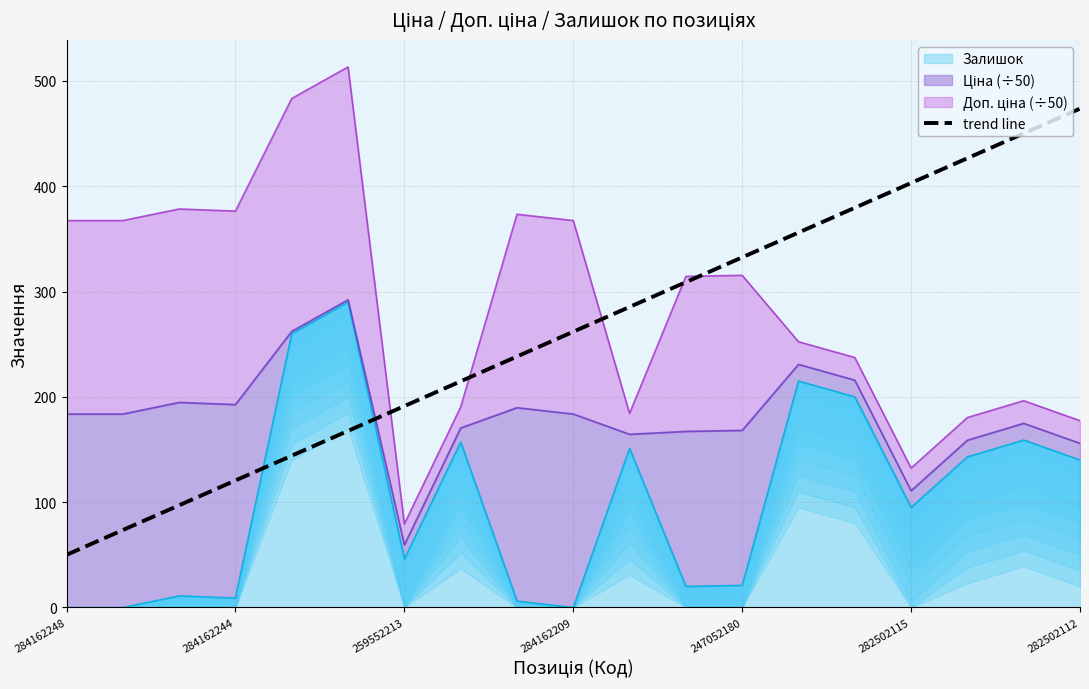

True or false: the data has more than 0 interior local peaks.

False